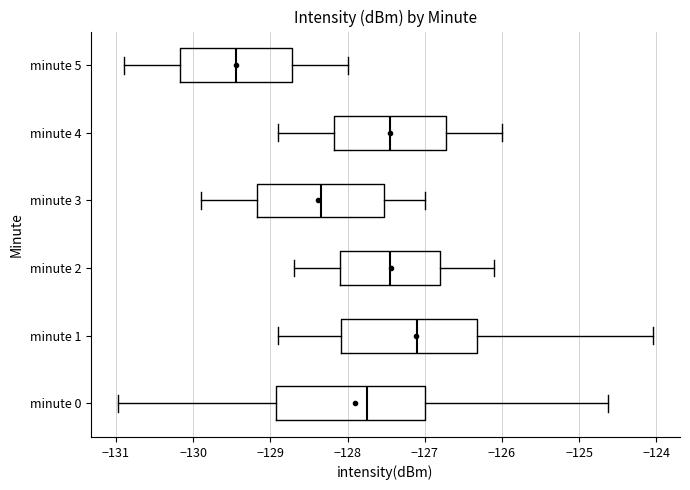

Which box's median line is the furthest to the right?

minute 1